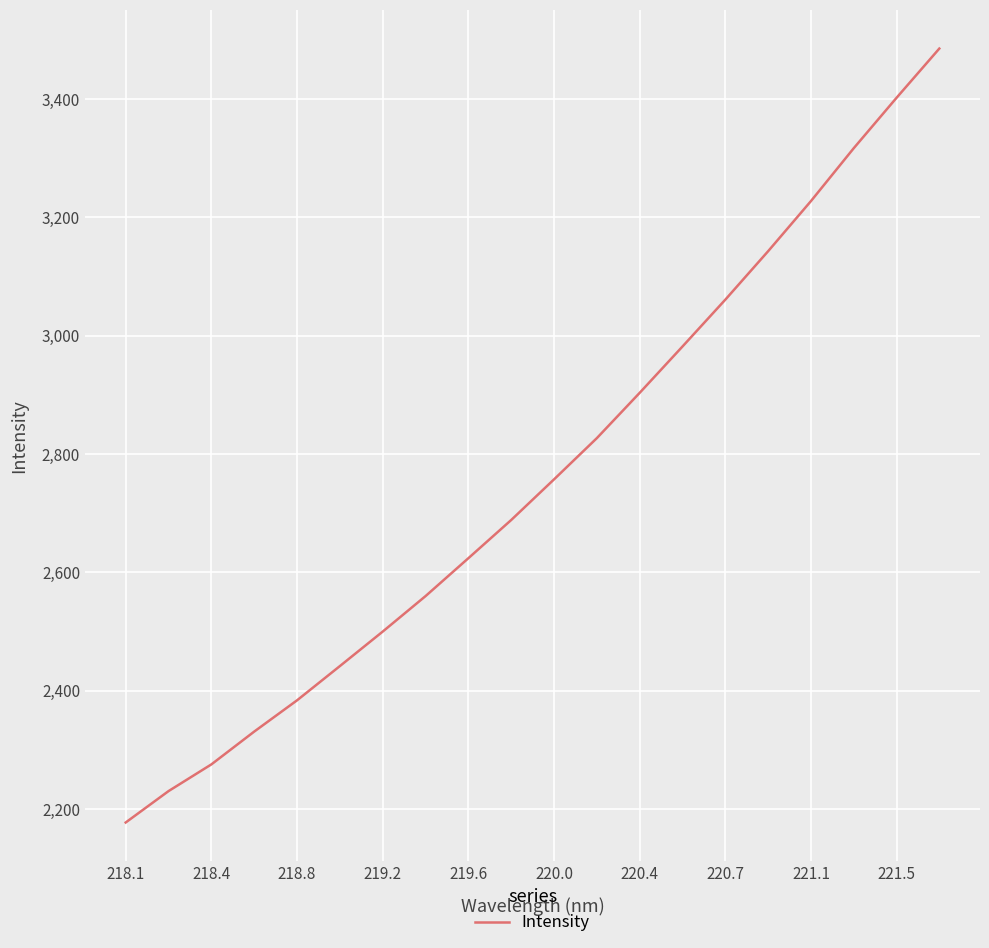

What is the difference between the maximum and minimum values?

1308.3